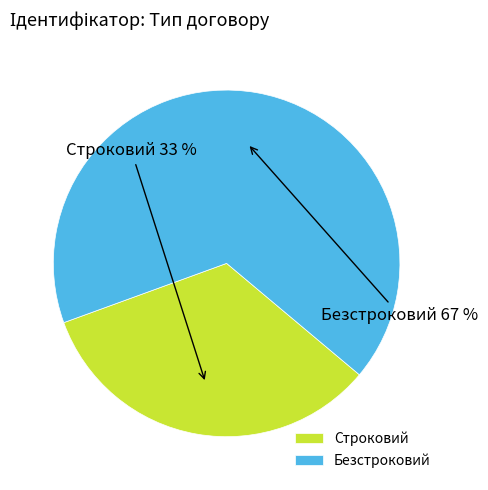

Which has a higher value, Строковий or Безстроковий?

Безстроковий